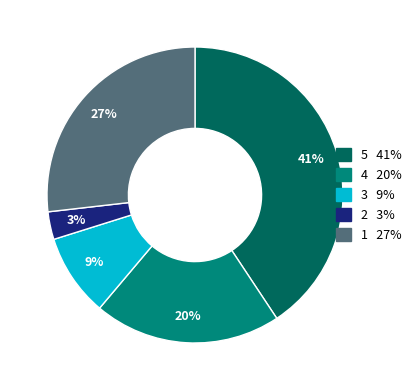

To the nearest percent, what is the average slice percentage?

20%